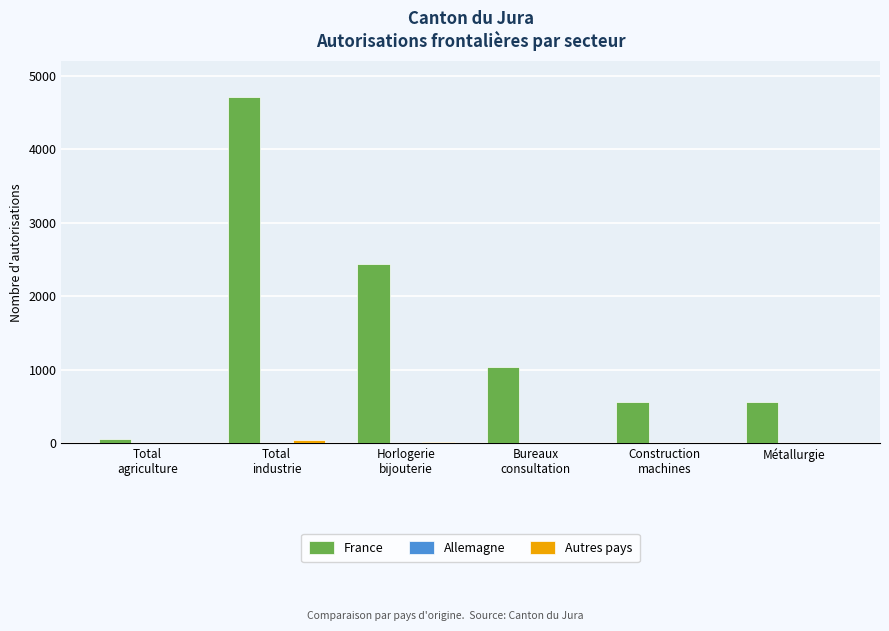

Which series has the largest total across all categories?

France